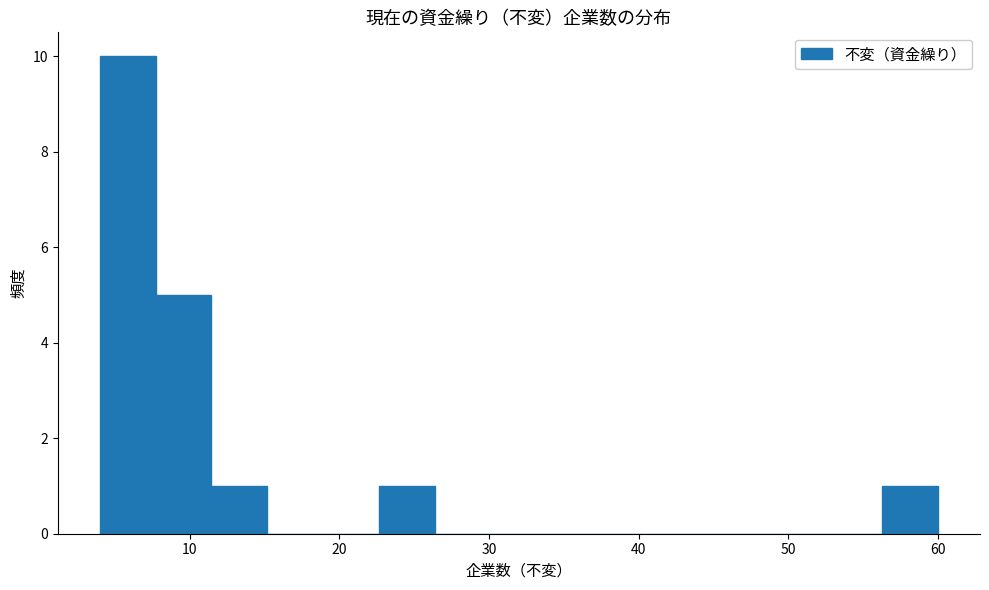

Read against the x-axis, roughly where is the centre of the tallest bar?

6